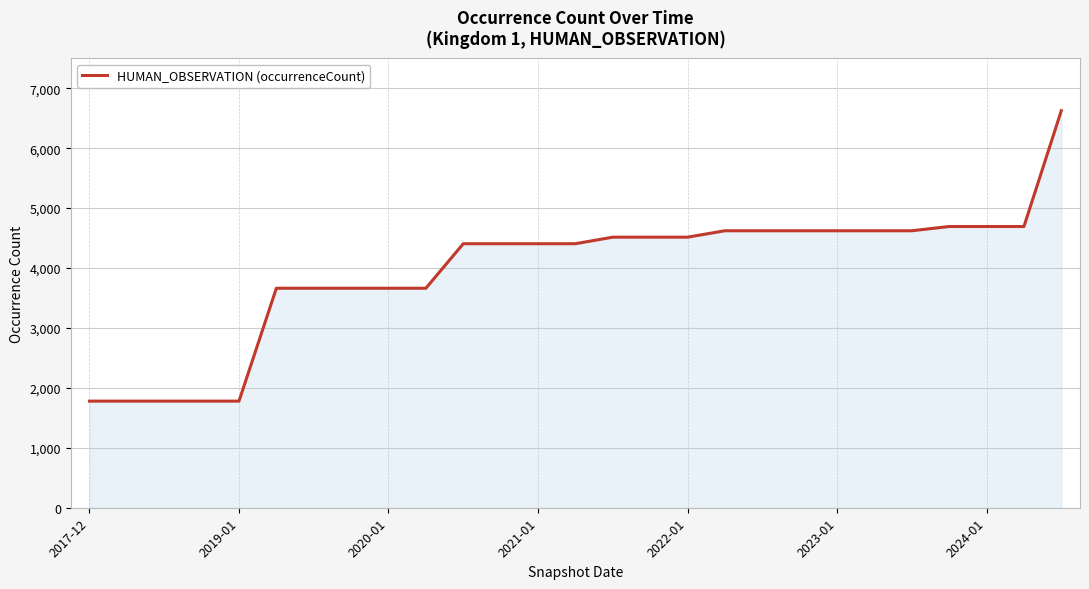

What is the smallest value displayed?

1779